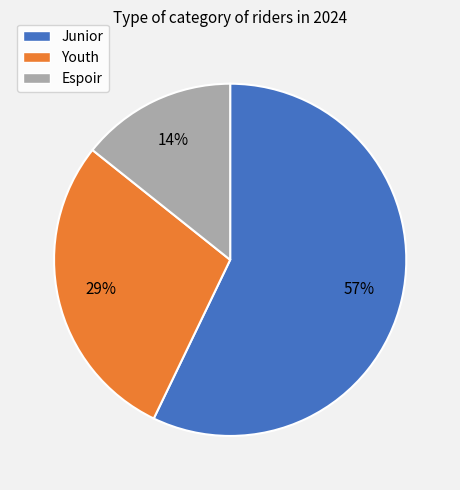

How many slices are in this pie chart?

3